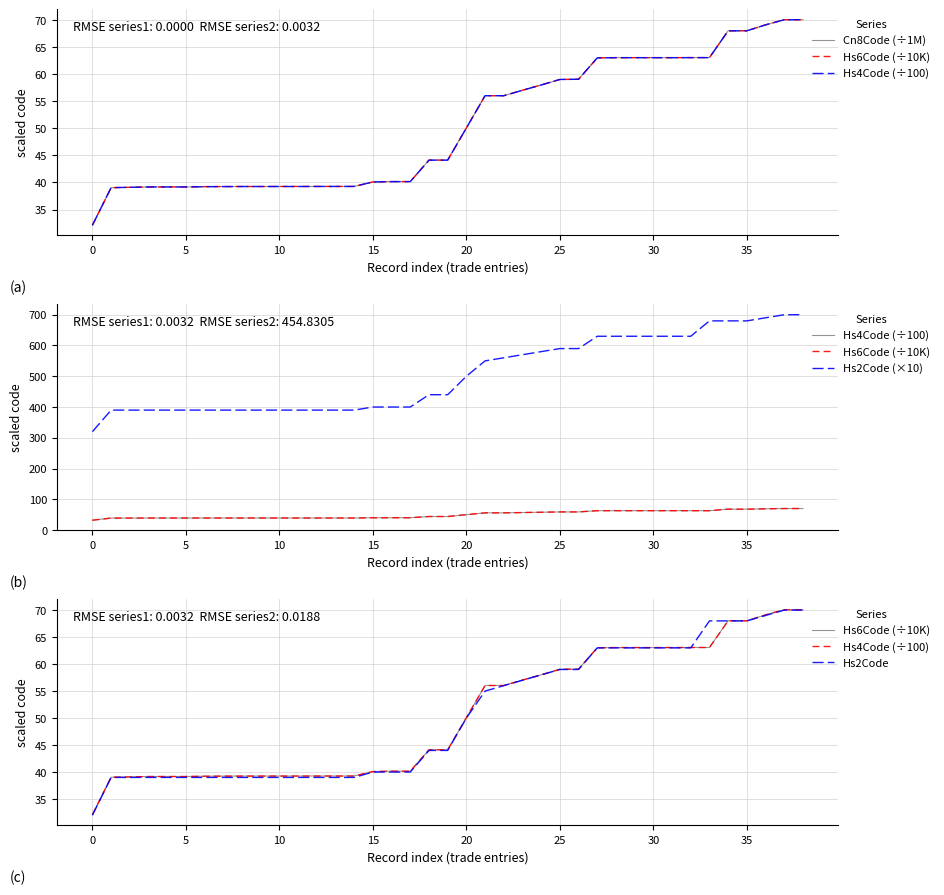

Which series has the largest range (max minus min)?

Hs2Code (×10)